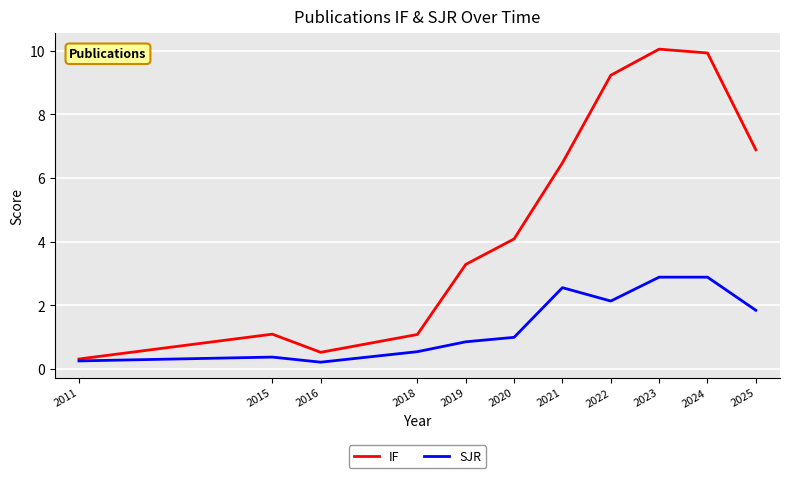

How many values in the SJR series are below 1?

5